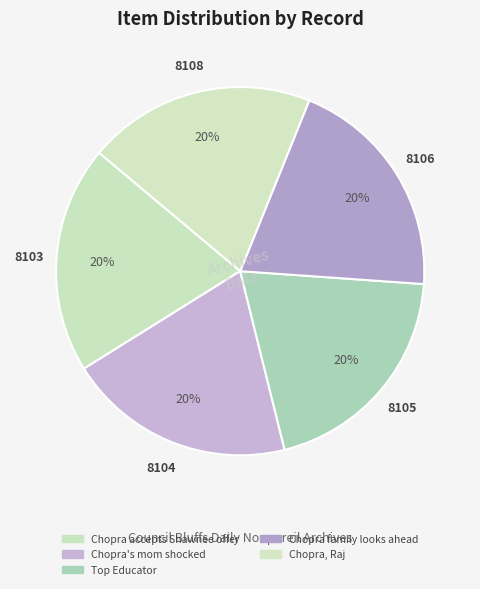

Count the number of slices in the pie.

5